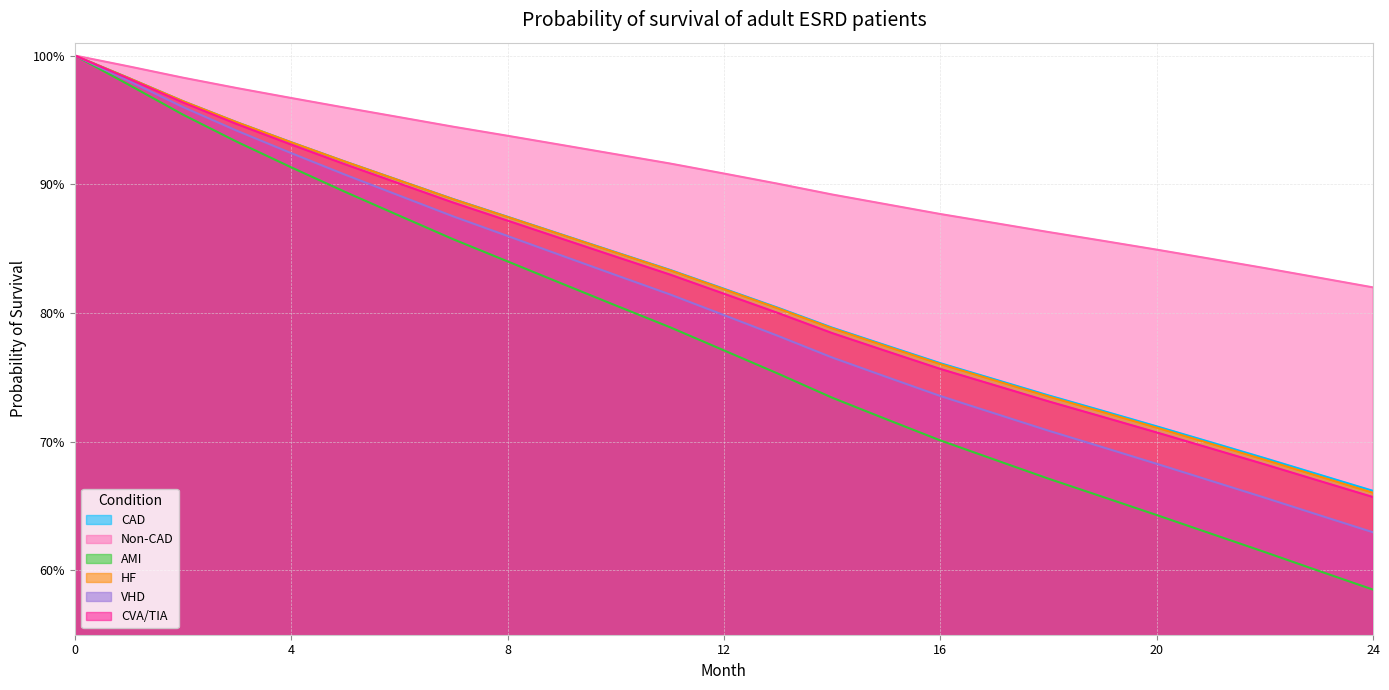

True or false: CVA/TIA has more than 0 points higher than both neighbors.

False